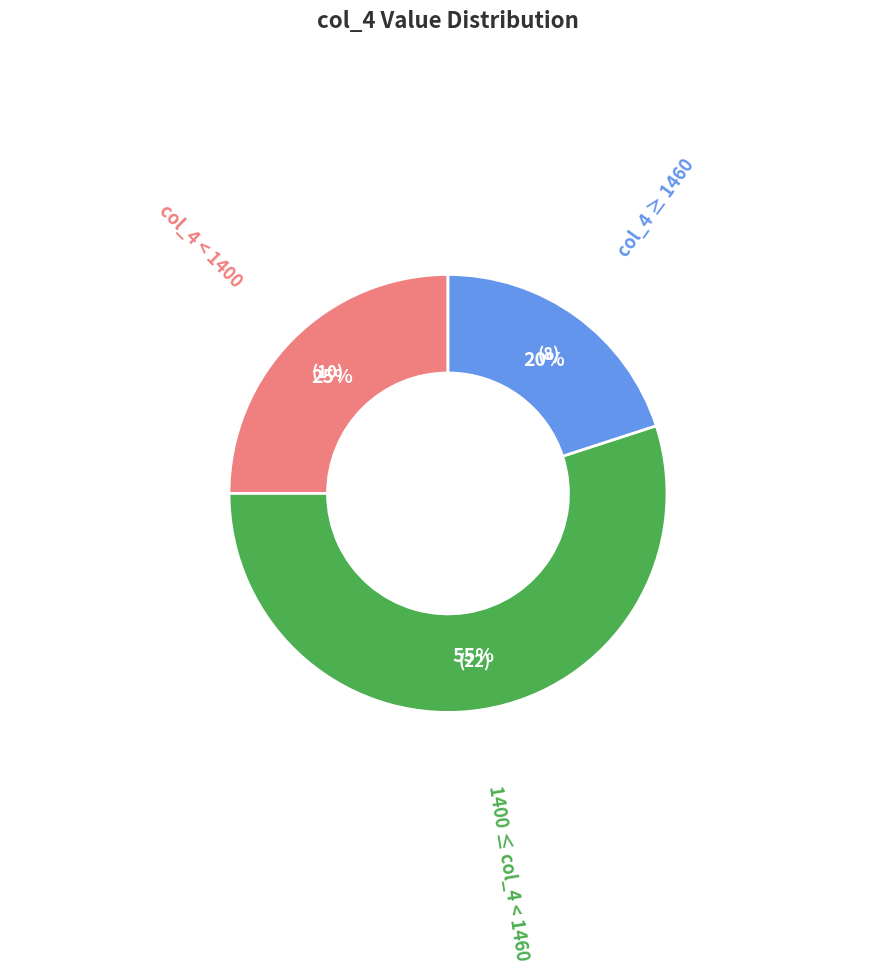

To the nearest percent, what is the average slice percentage?

33%